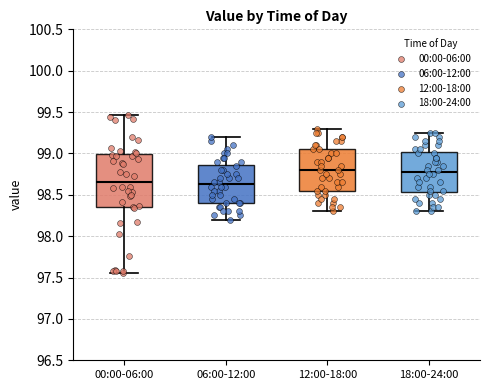

Reading left to right, transcribe this box plot: for each box, give where its median line is, the range the box spans, and where its two whiskers end, as read against the y-axis. The values are not printed on the chart, so give them approximately, as read against the axis.

00:00-06:00: median 98.65, box 98.35 to 99.00, whiskers 97.55 to 99.45
06:00-12:00: median 98.65, box 98.40 to 98.85, whiskers 98.20 to 99.20
12:00-18:00: median 98.80, box 98.55 to 99.05, whiskers 98.30 to 99.30
18:00-24:00: median 98.80, box 98.55 to 99.00, whiskers 98.30 to 99.25